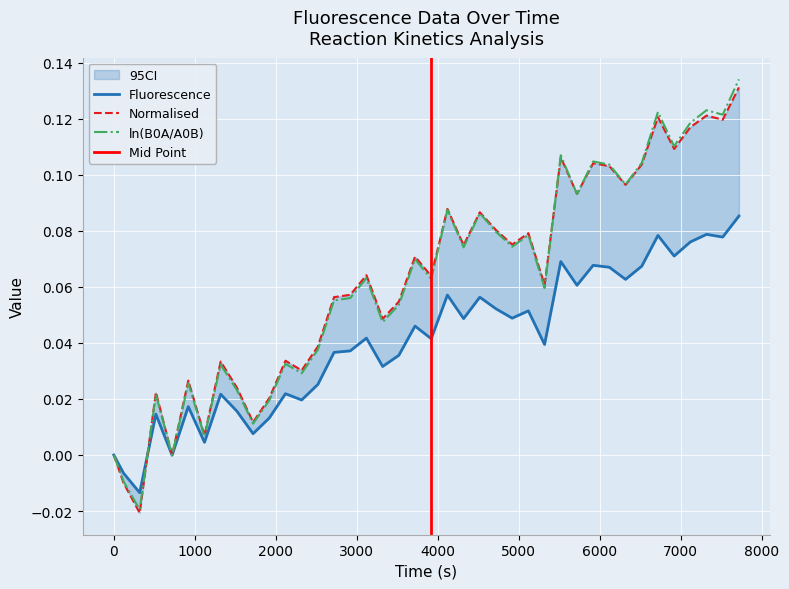

Is this an area chart (filled region under the line)?

No